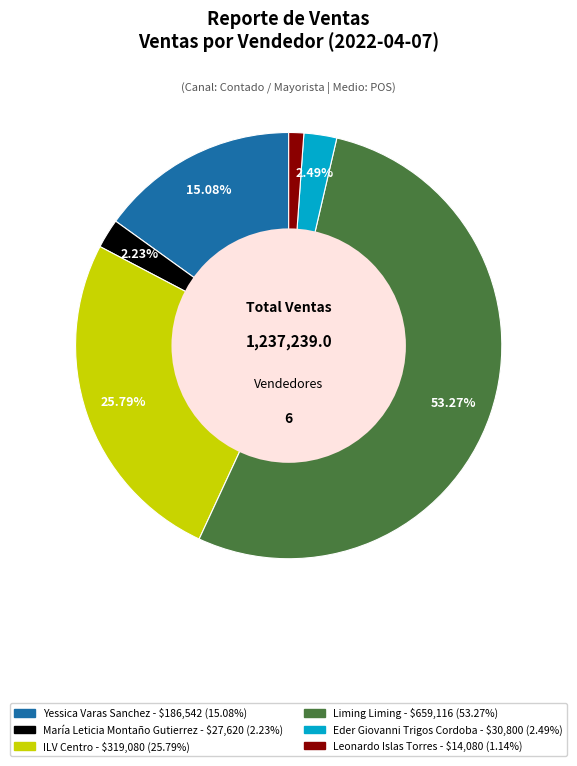

Do Liming Liming and ILV Centro together represent more than half of the pie?

Yes